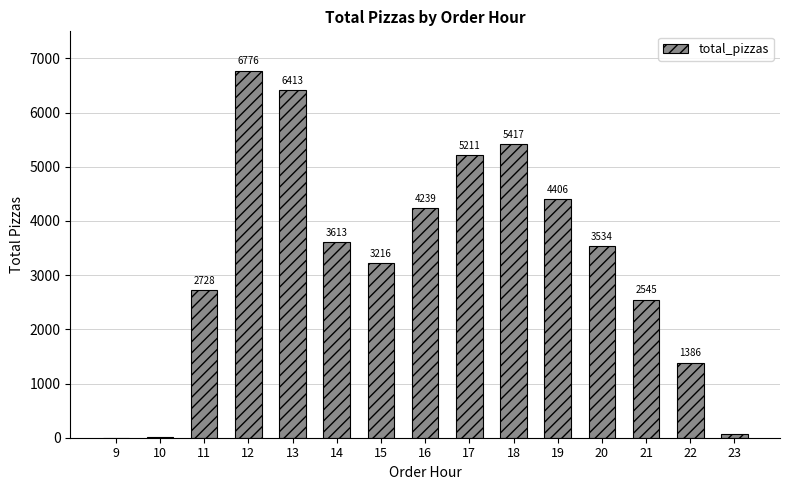

What is the change in value from 12 to 20?

-3242